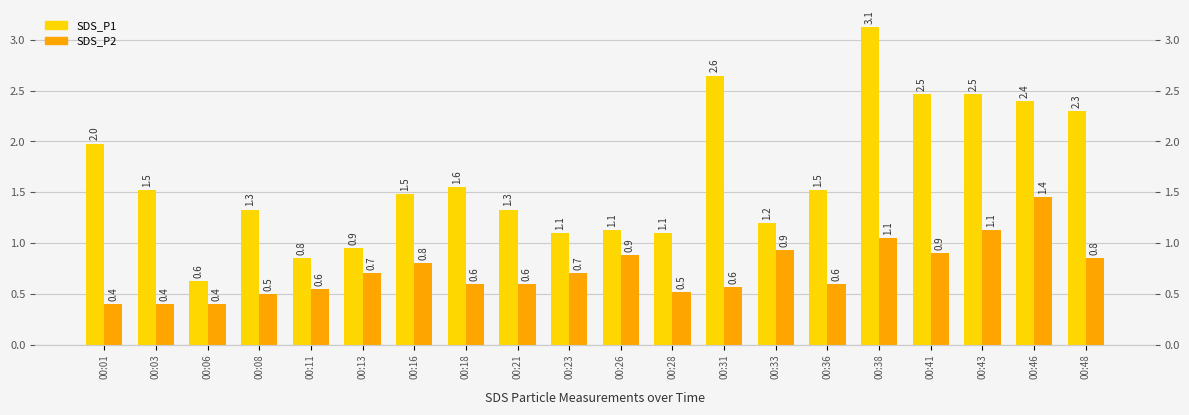

Which label corresponds to the largest value in the chart?

00:38